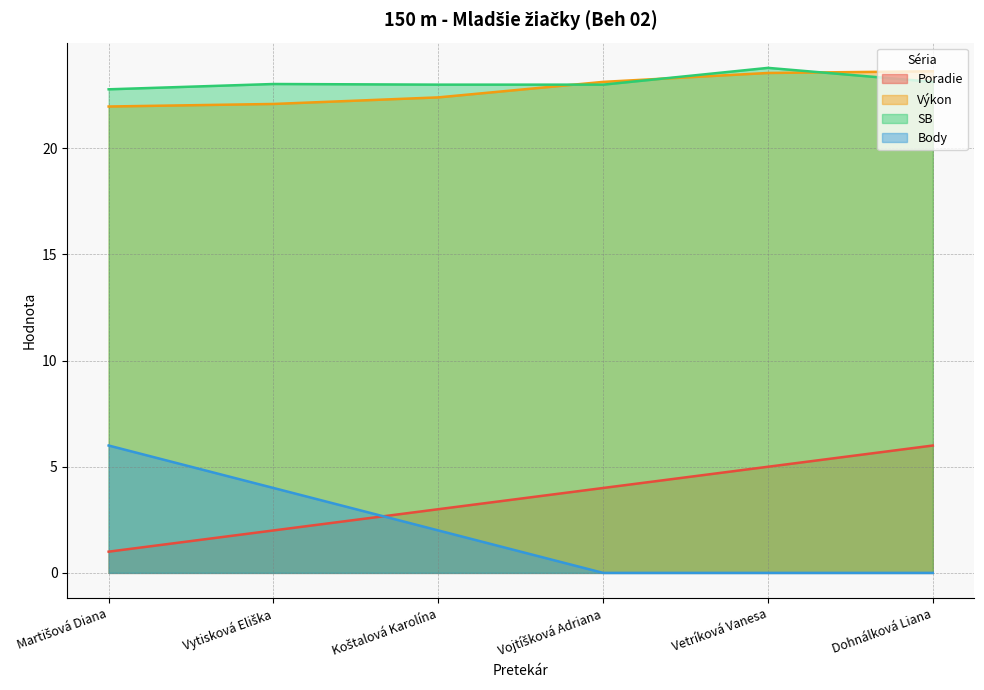

What is the label of the 5th point from the right?

Vytisková Eliška